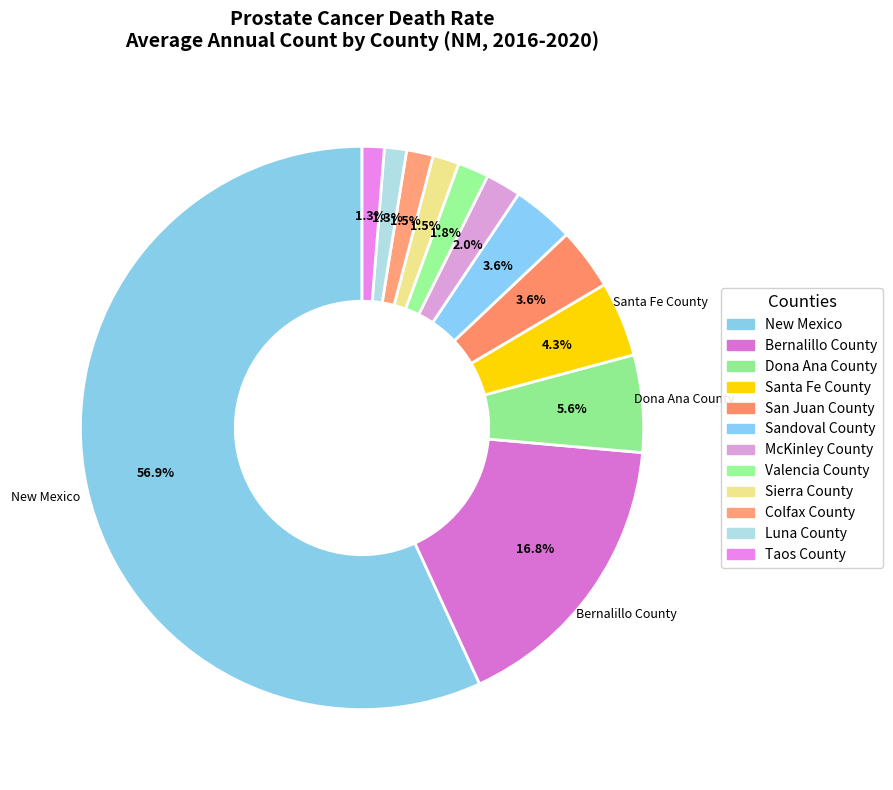

What percentage is the Valencia County slice, to the nearest percent?

2%